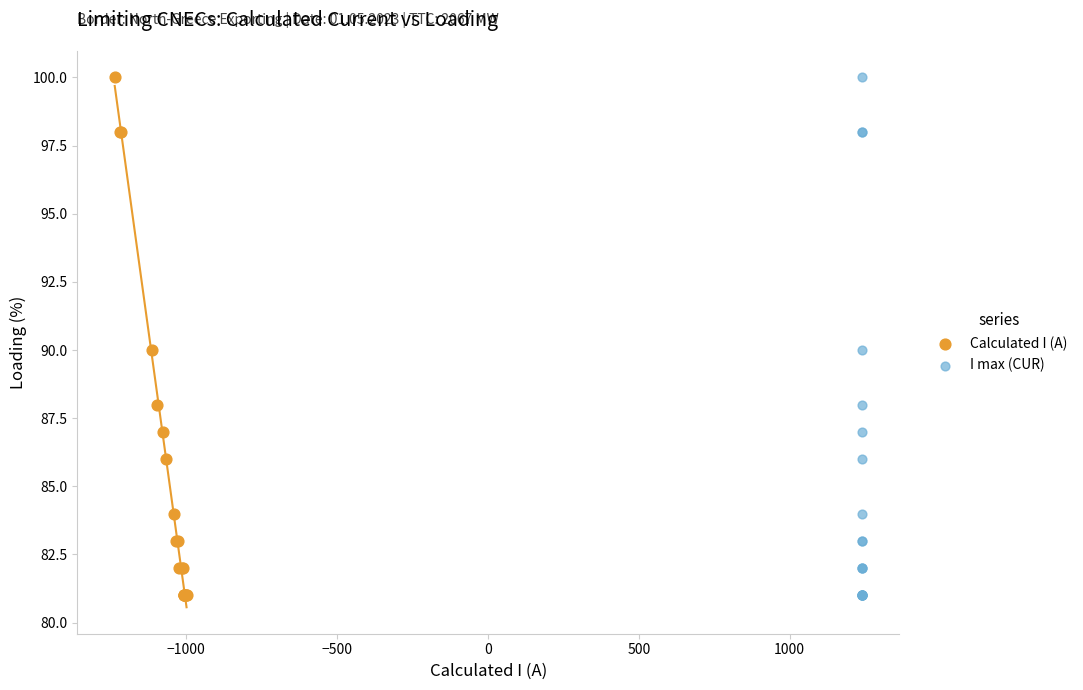

What are all the series names shown in the legend?

Calculated I (A), I max (CUR)